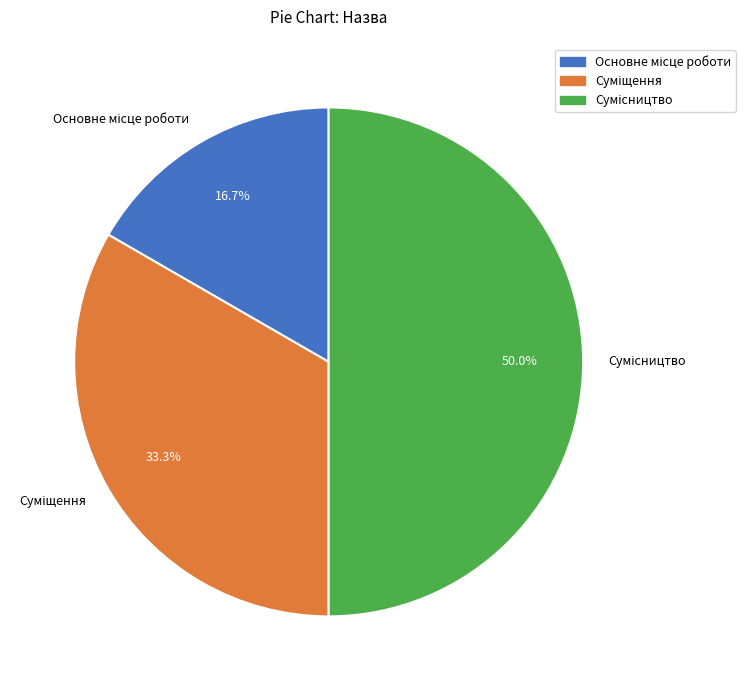

Does Сумісництво account for over 50% of the chart?

No